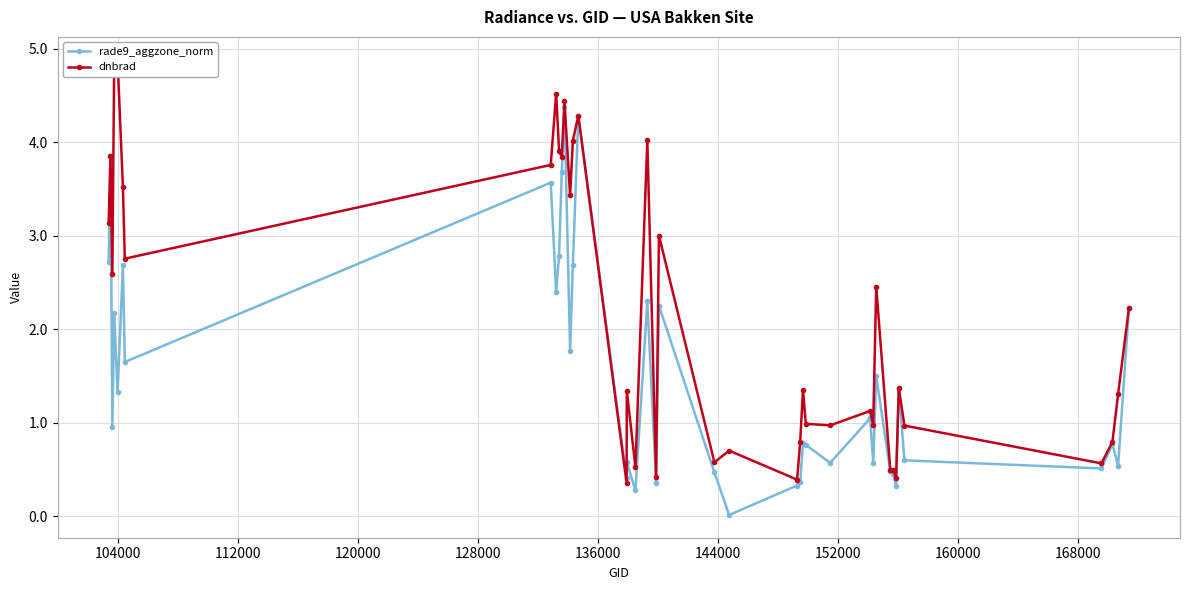

True or false: rade9_aggzone_norm has more than 0 points higher than both neighbors.

True